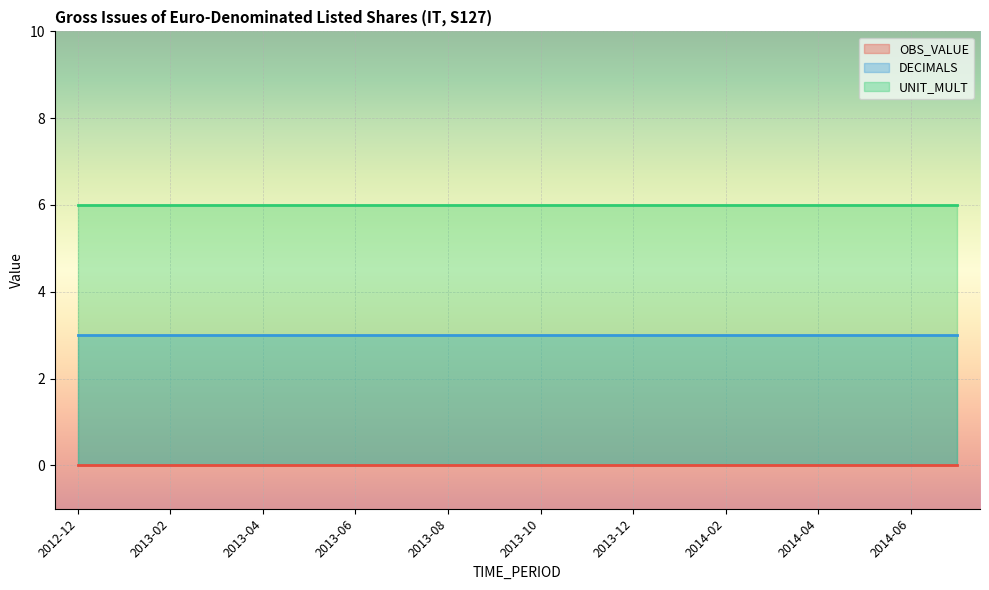

Which has a higher value, 2014-06 or 2013-03?

2014-06